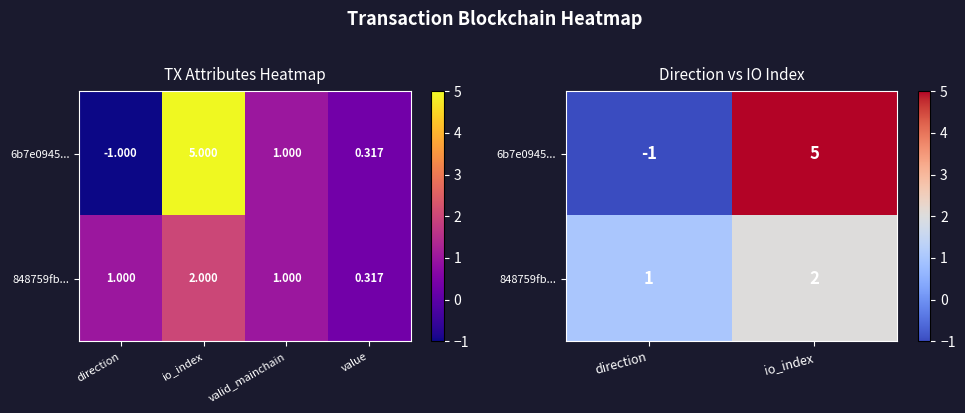

What is the average value of the 848759fb... series?

2